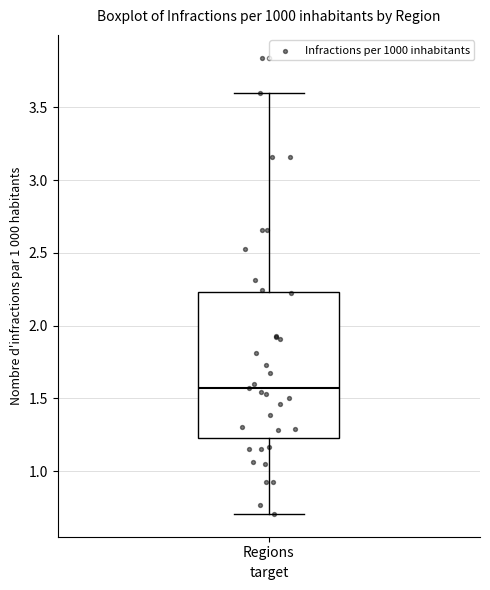

Read this box plot against the y-axis: the position of the median line, the range covered by the box, and the ends of both whiskers. The values are not printed on the chart, so give them approximately, as read against the axis.

median 1.55, box 1.20 to 2.25, whiskers 0.70 to 3.60